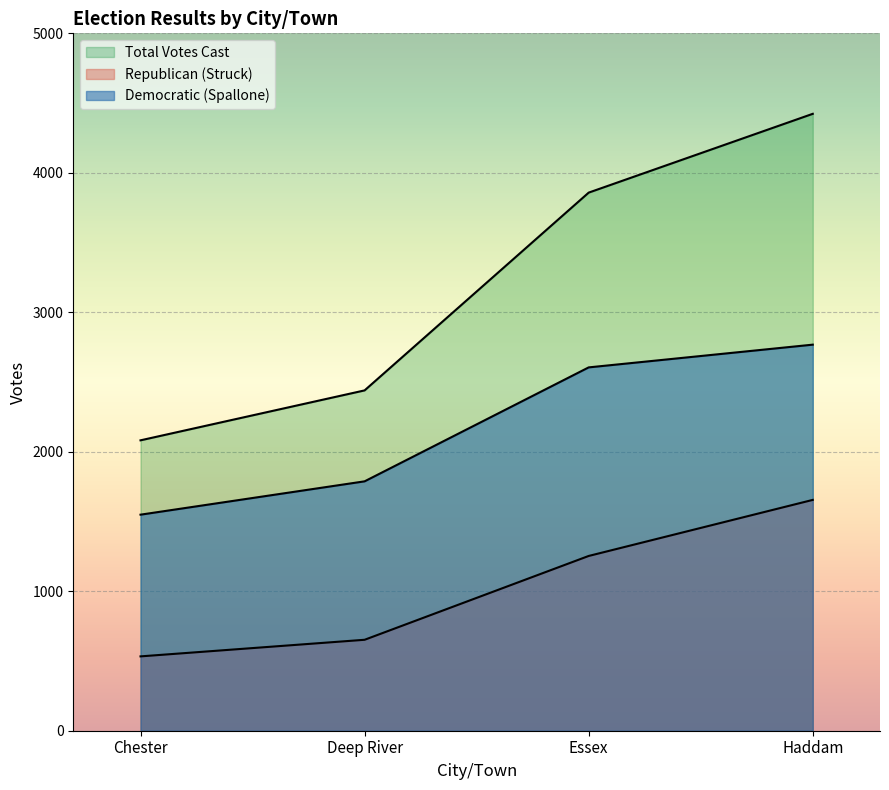

Reading left to right, transcribe all the data shown in this chart.

Democratic (Spallone): Chester=1549	Deep River=1788	Essex=2605	Haddam=2768
Republican (Struck): Chester=533	Deep River=652	Essex=1253	Haddam=1655
Total Votes Cast: Chester=2082	Deep River=2440	Essex=3858	Haddam=4423